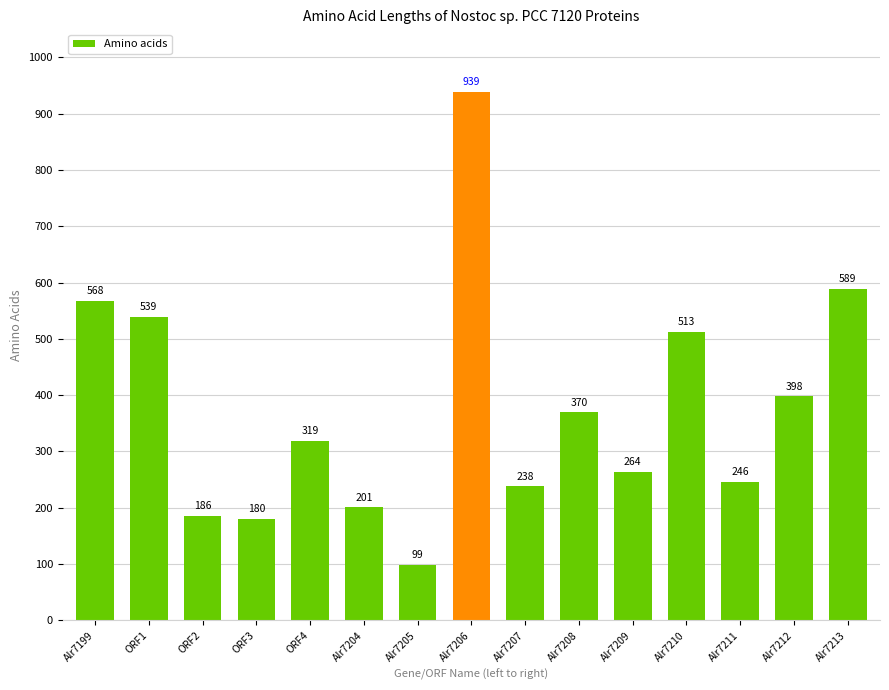

List the labels in order of value, largest first.

Alr7206, Alr7213, Alr7199, ORF1, Alr7210, Alr7212, Alr7208, ORF4, Alr7209, Alr7211, Alr7207, Alr7204, ORF2, ORF3, Alr7205